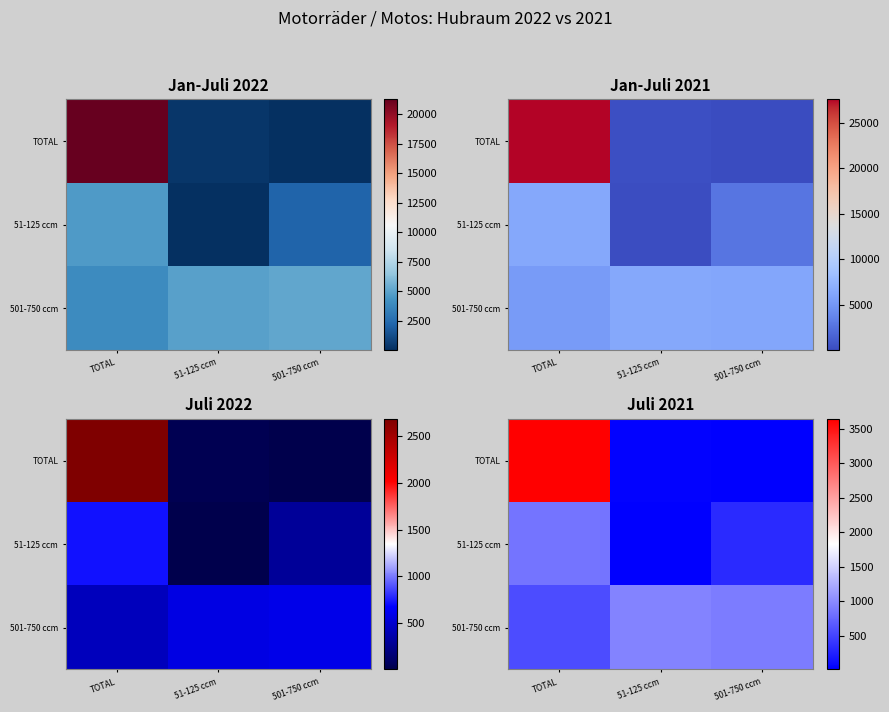

The value of 501-750 ccm at 501-750 ccm is 494. True or false?

False